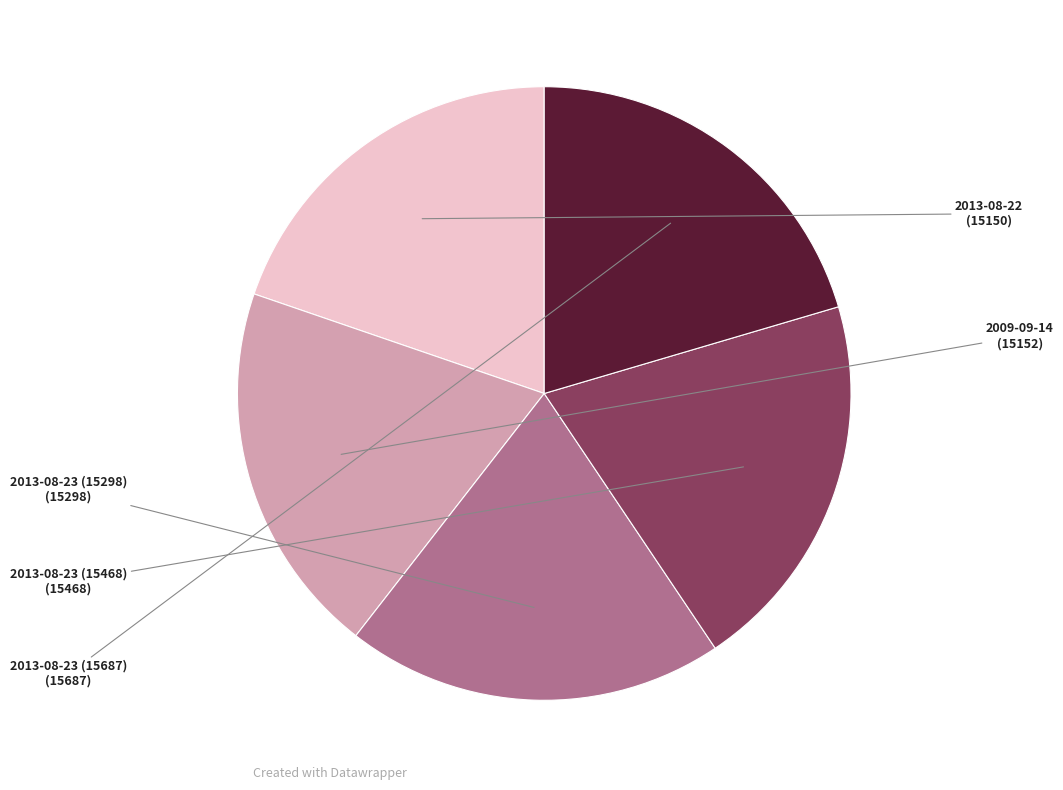

Do 2013-08-23 (15687) and 2013-08-22 together represent more than half of the pie?

No